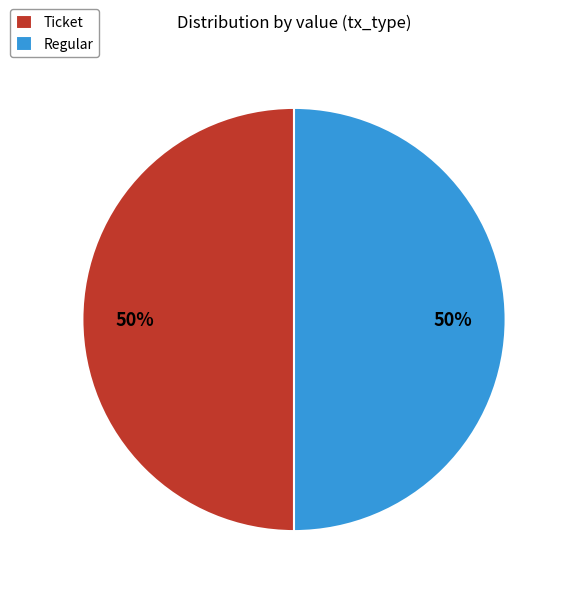

Is it true that Ticket is 64% of the pie?

False